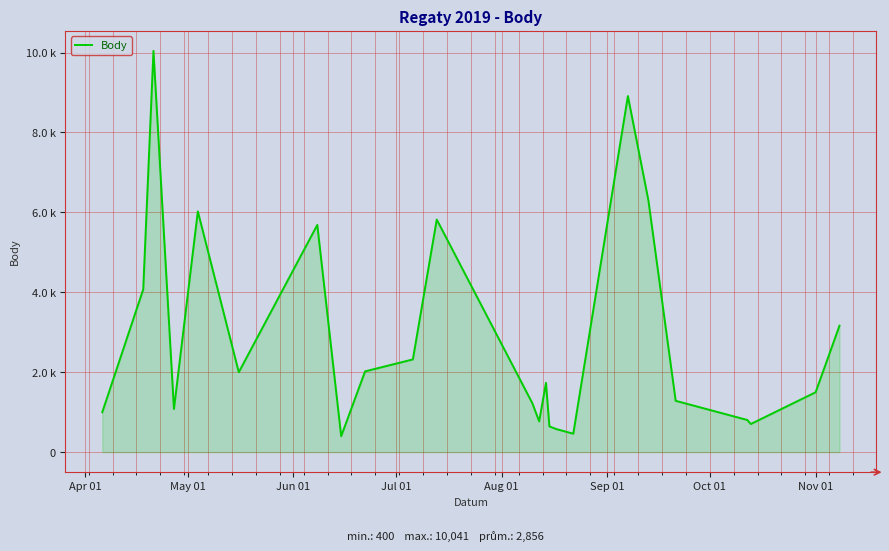

How many points are lower than both their immediate neighbors (excluding endpoints)?

6